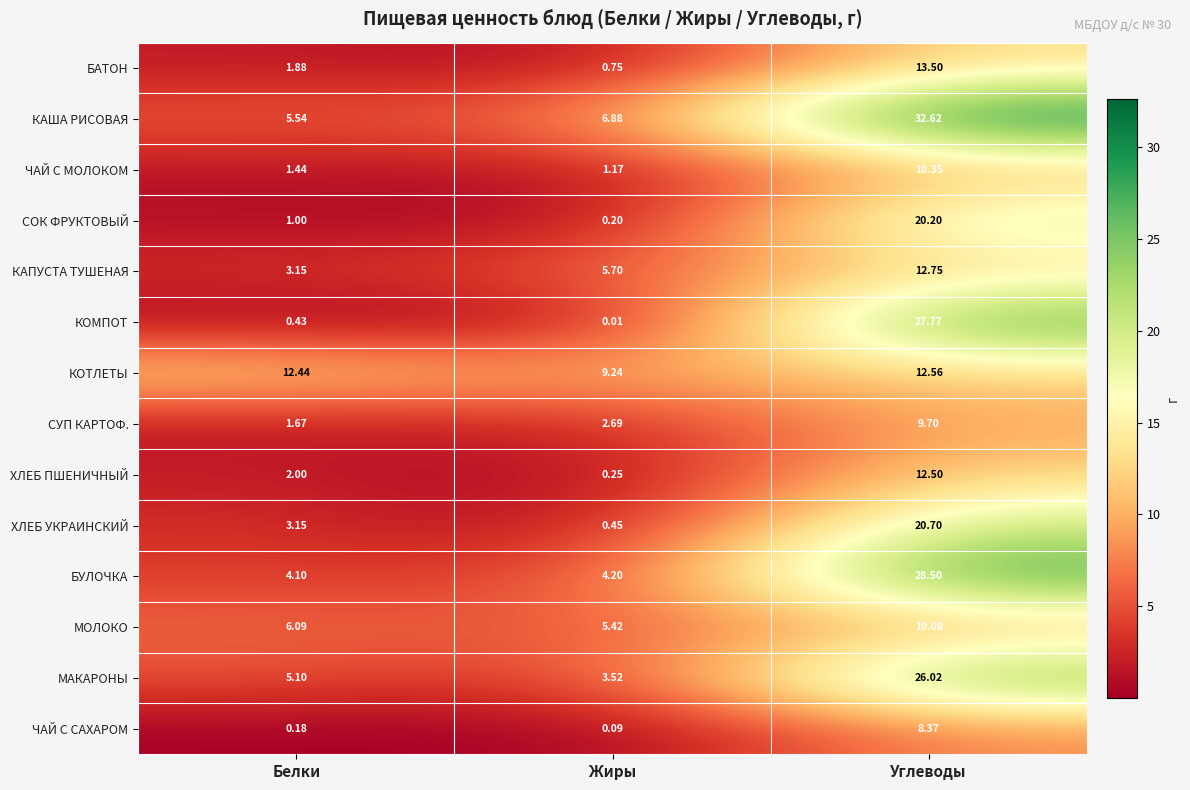

At which label does КАПУСТА ТУШЕНАЯ reach its peak?

Углеводы